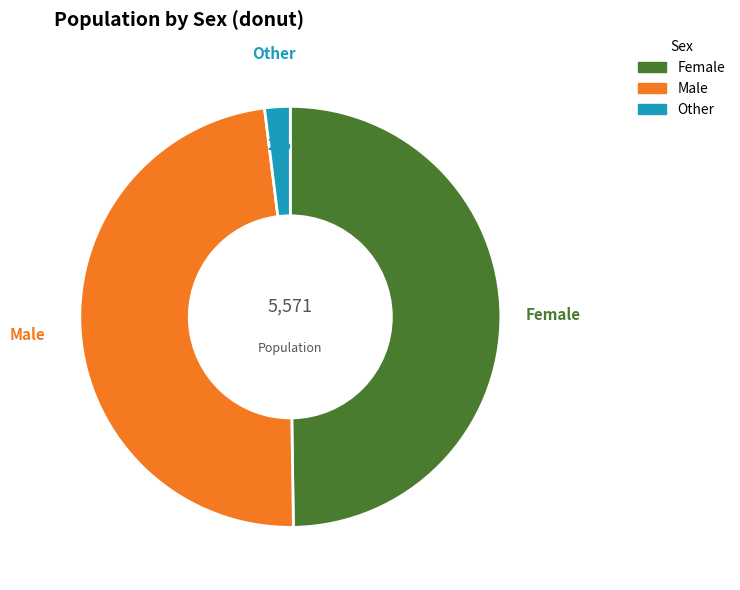

Rank the categories by value from lowest to highest.

Other, Male, Female